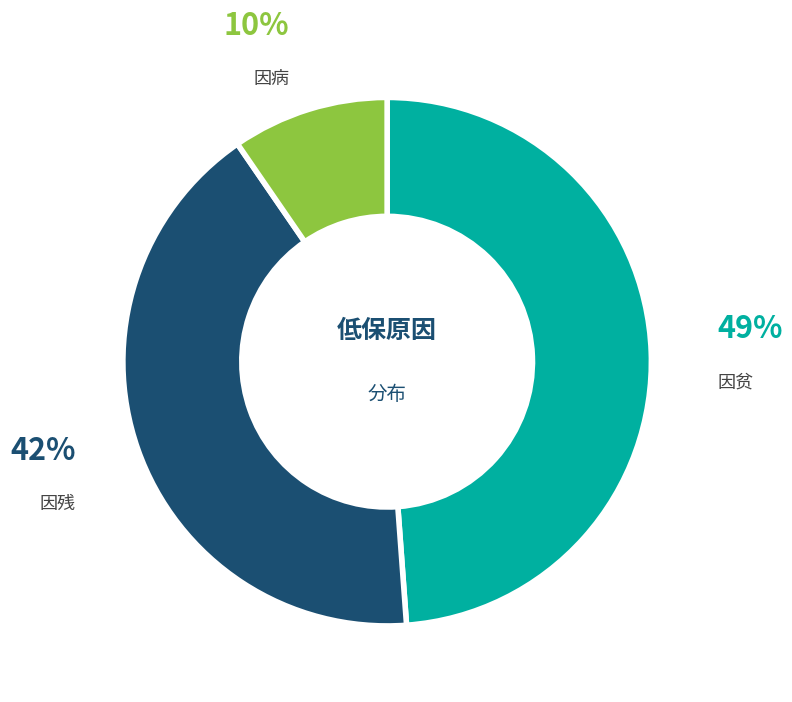

To the nearest percent, what is the difference between the largest and smallest slice percentages?

39%